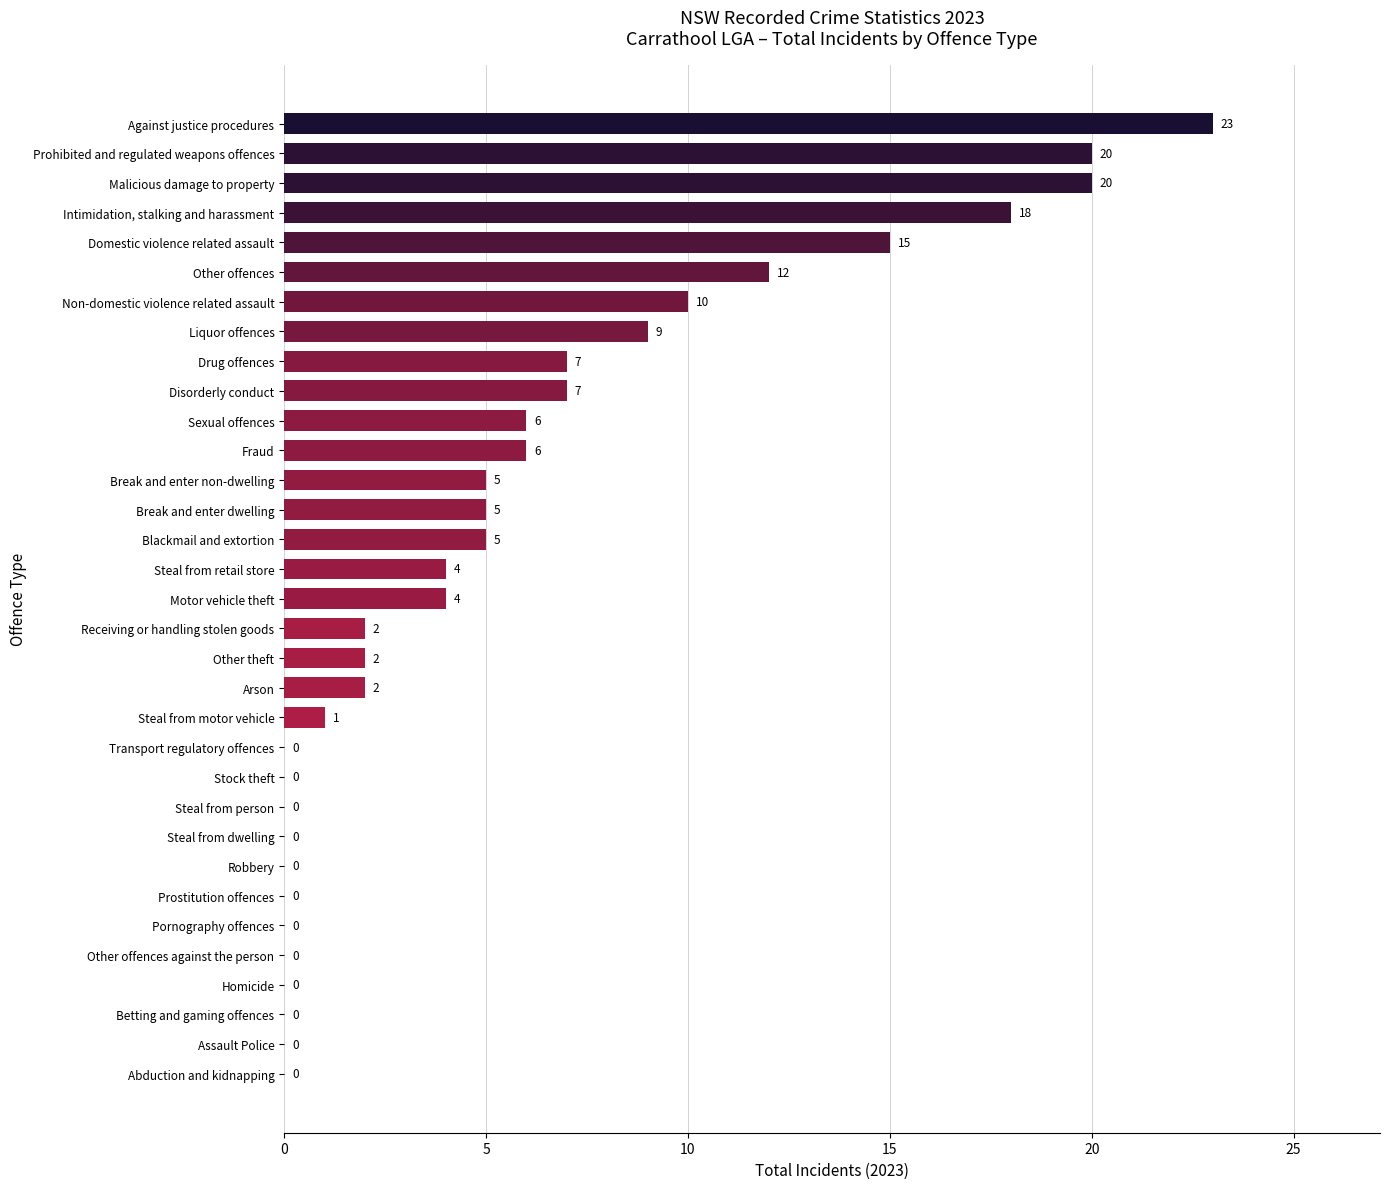

The value at Motor vehicle theft is 4. True or false?

True